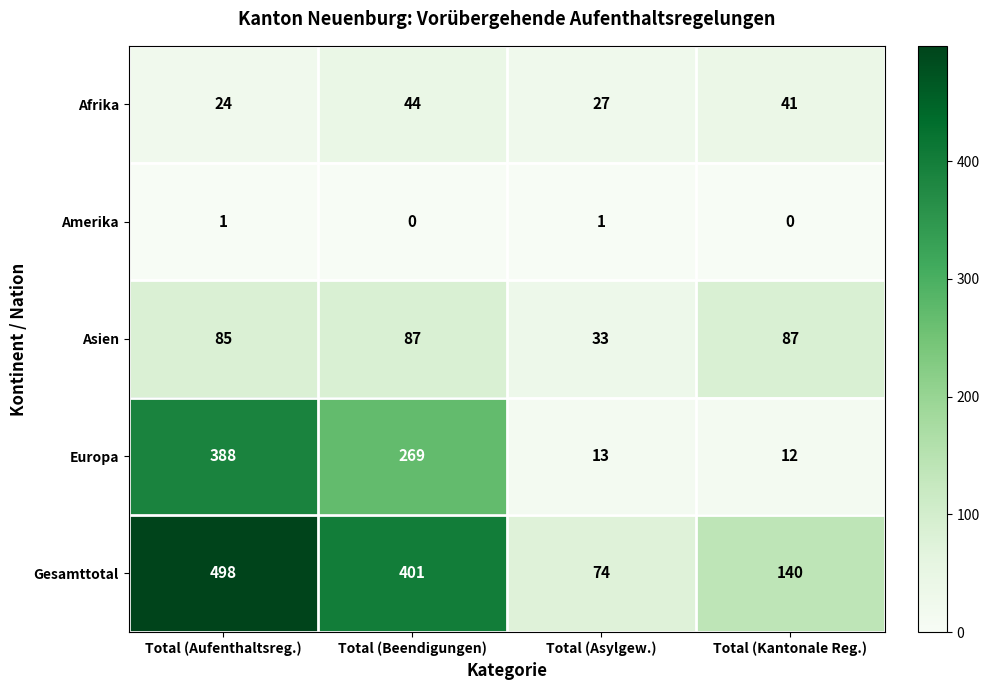

What is the total value across all series at Total (Asylgew.)?

148